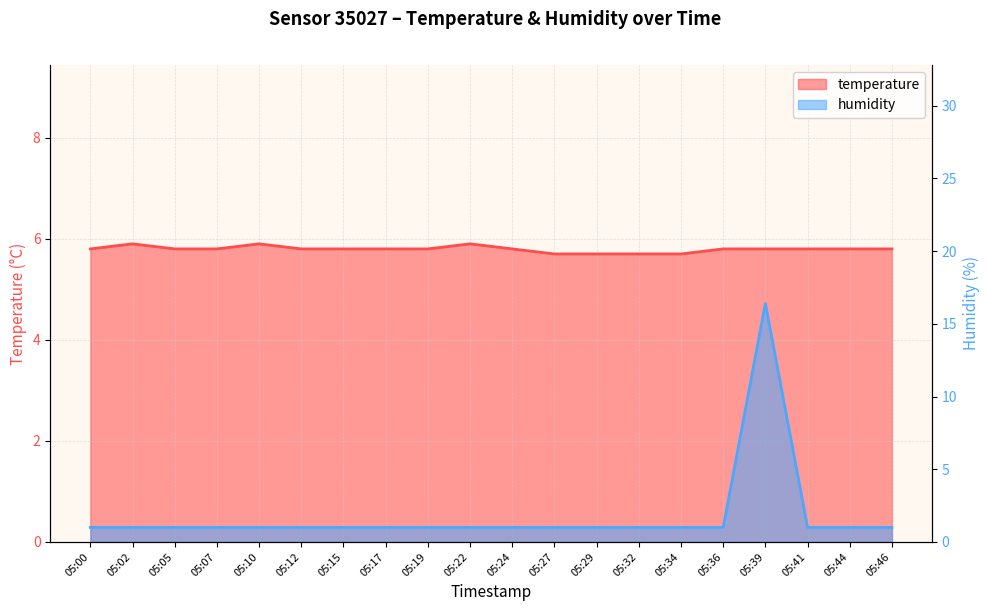

Read the humidity value at 05:19.

1.0